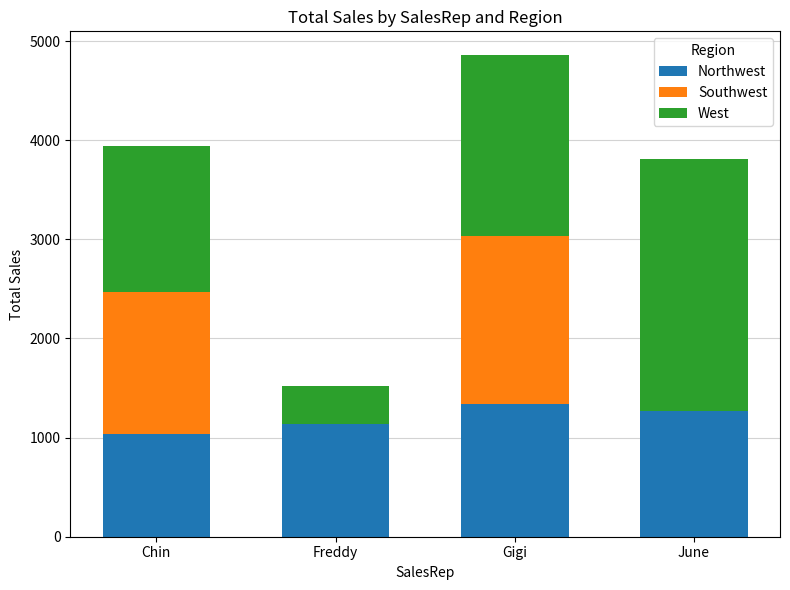

What is the maximum value for Northwest?

1340